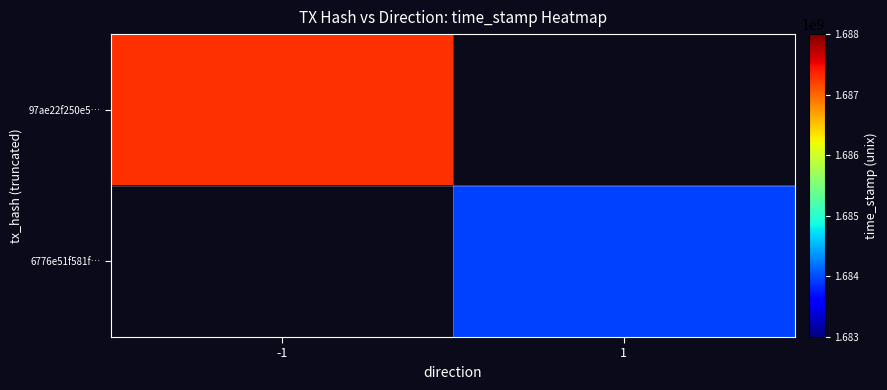

How many distinct data groups are displayed?

2